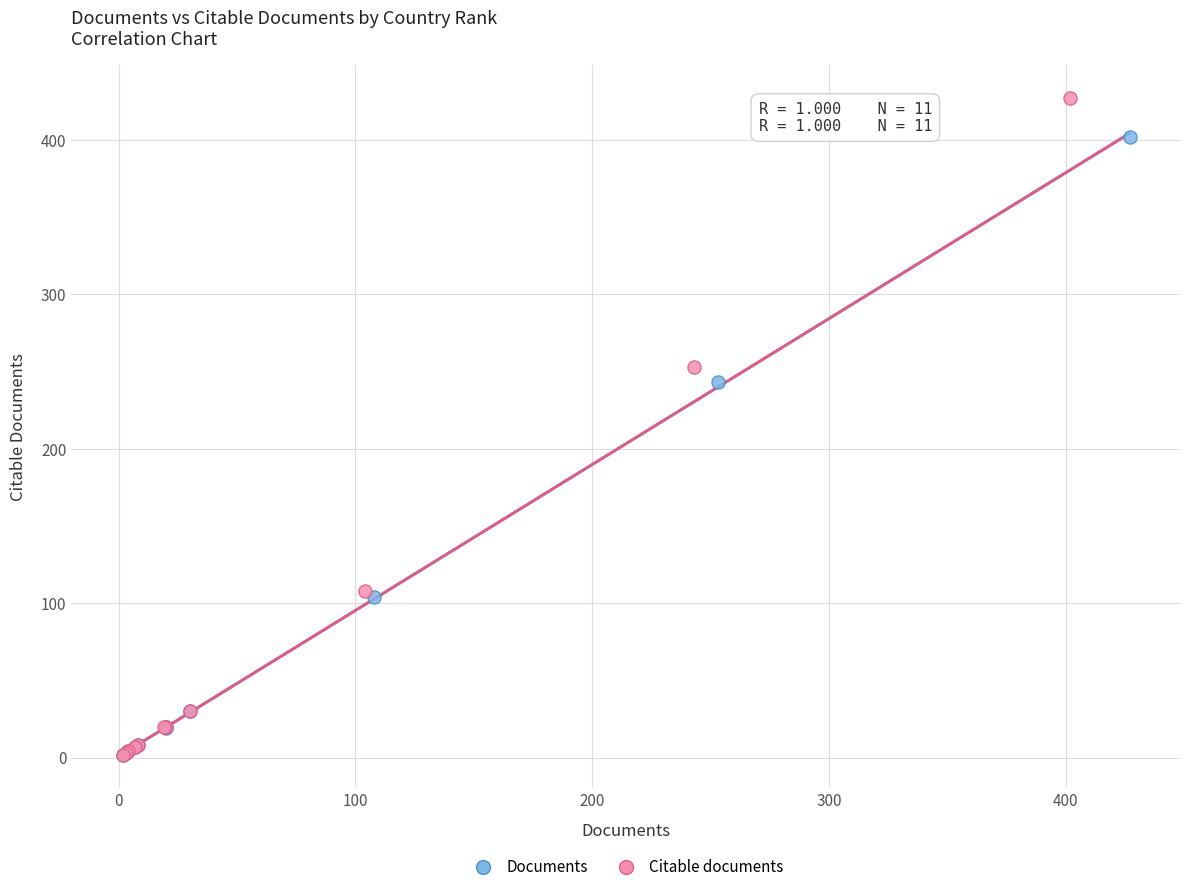

What are all the series names shown in the legend?

Documents, Citable documents